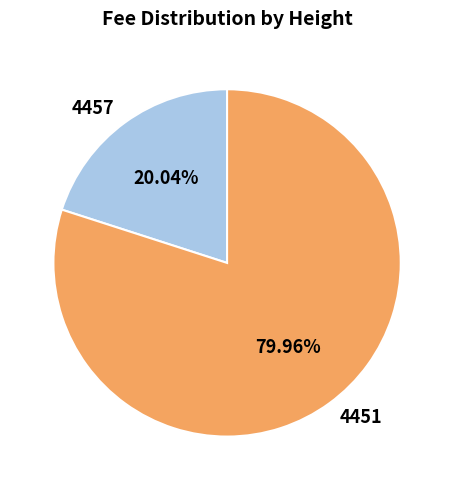

To the nearest percent, what is the average slice percentage?

50%